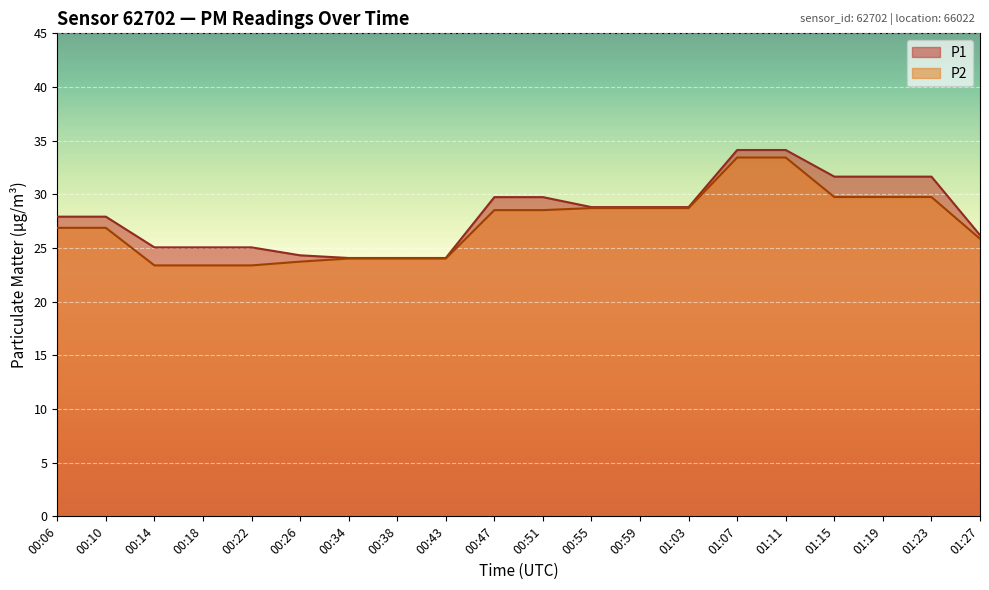

What is the value of the P2 point at the 9th from the left?

24.0